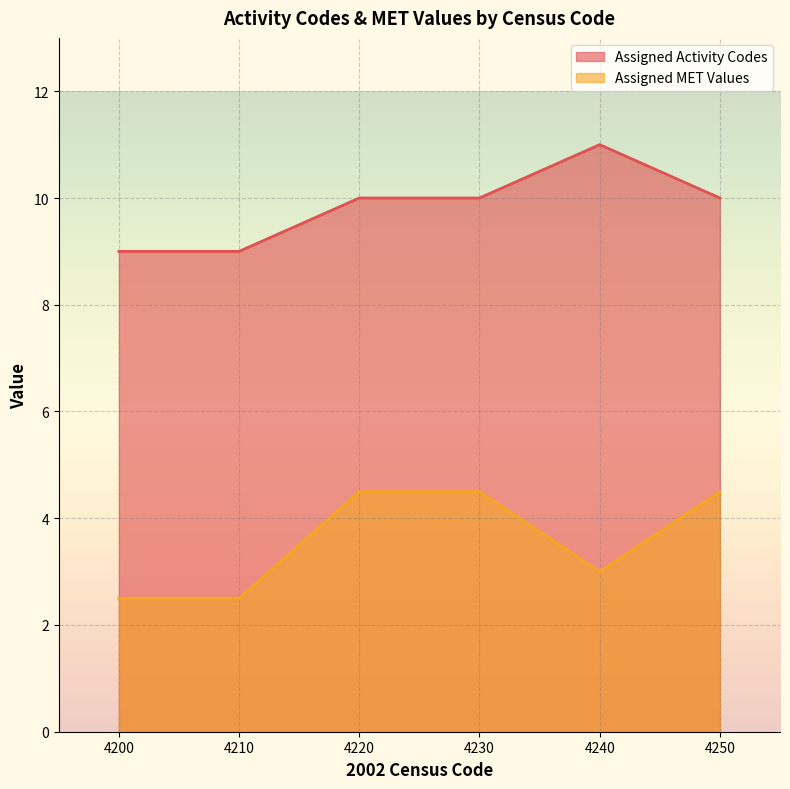

Reading left to right, extract all data points from this chart.

Assigned Activity Codes: 9.0	9.0	10.0	10.0	11.0	10.0
Assigned MET Values: 2.5	2.5	4.5	4.5	3.0	4.5